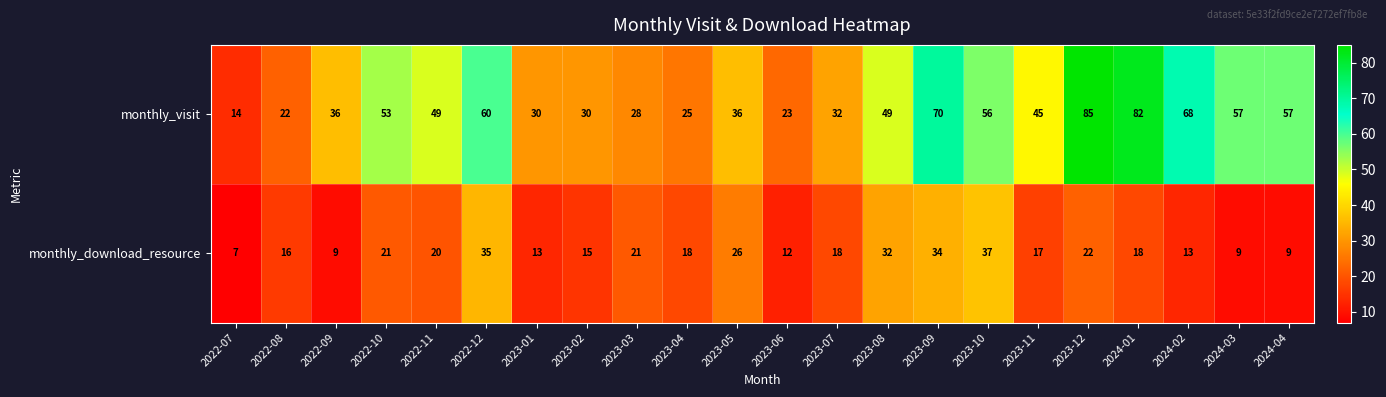

Which series has the widest spread of values?

monthly_visit